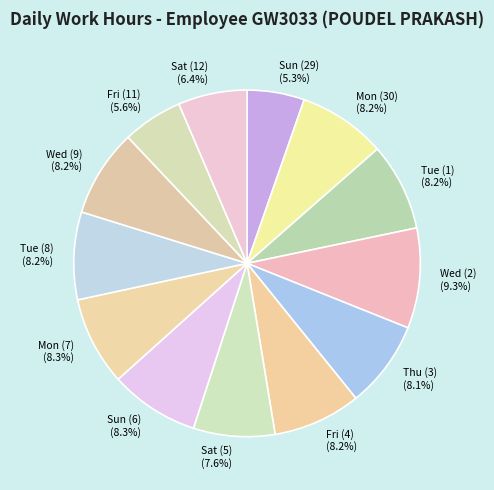

To the nearest percent, what is the difference between the largest and smallest slice percentages?

4%